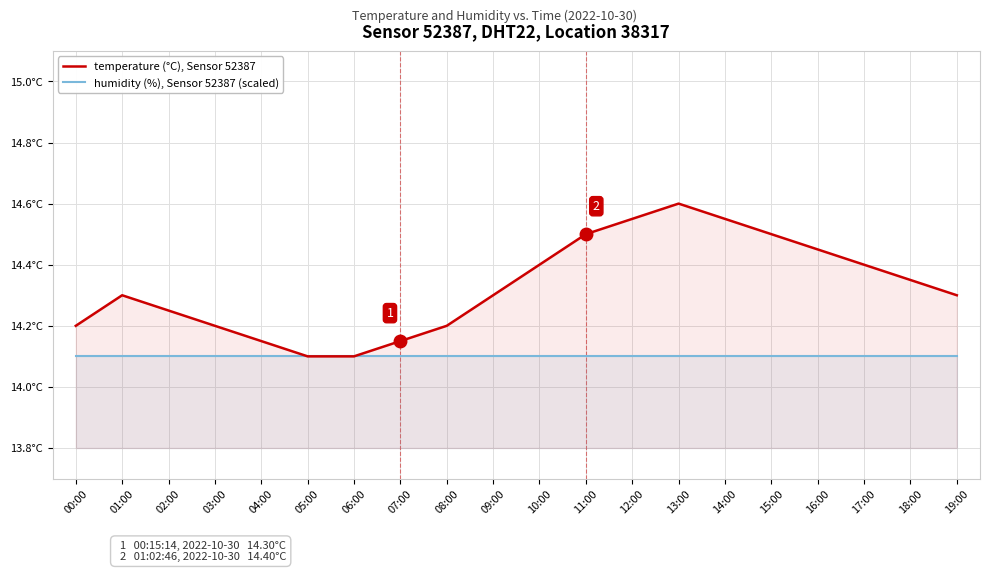

Count the temperature (°C), Sensor 52387 values in the range 14 to 15.

20